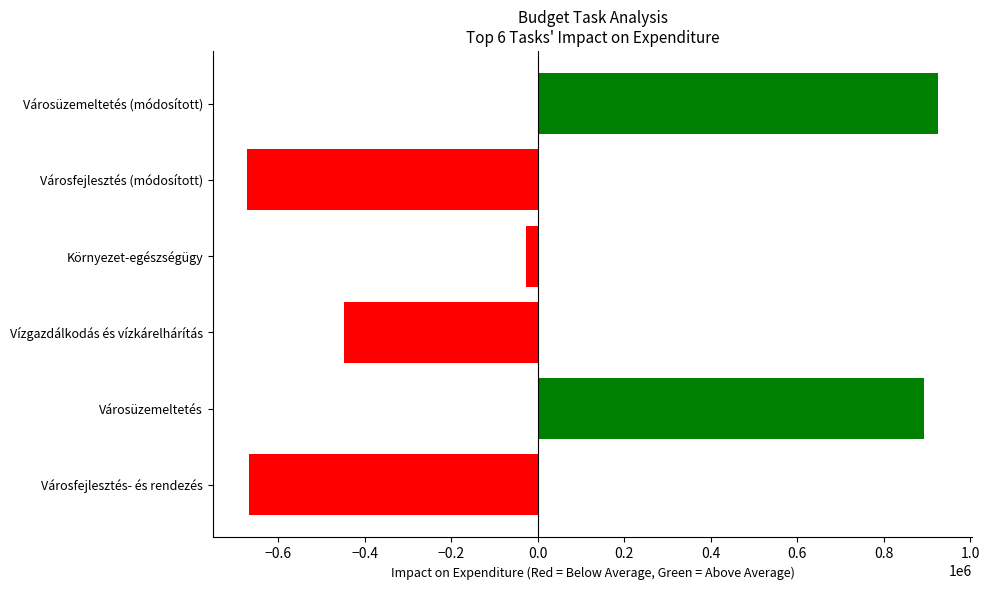

Which has a higher value, Városüzemeltetés or Városfejlesztés- és rendezés?

Városüzemeltetés